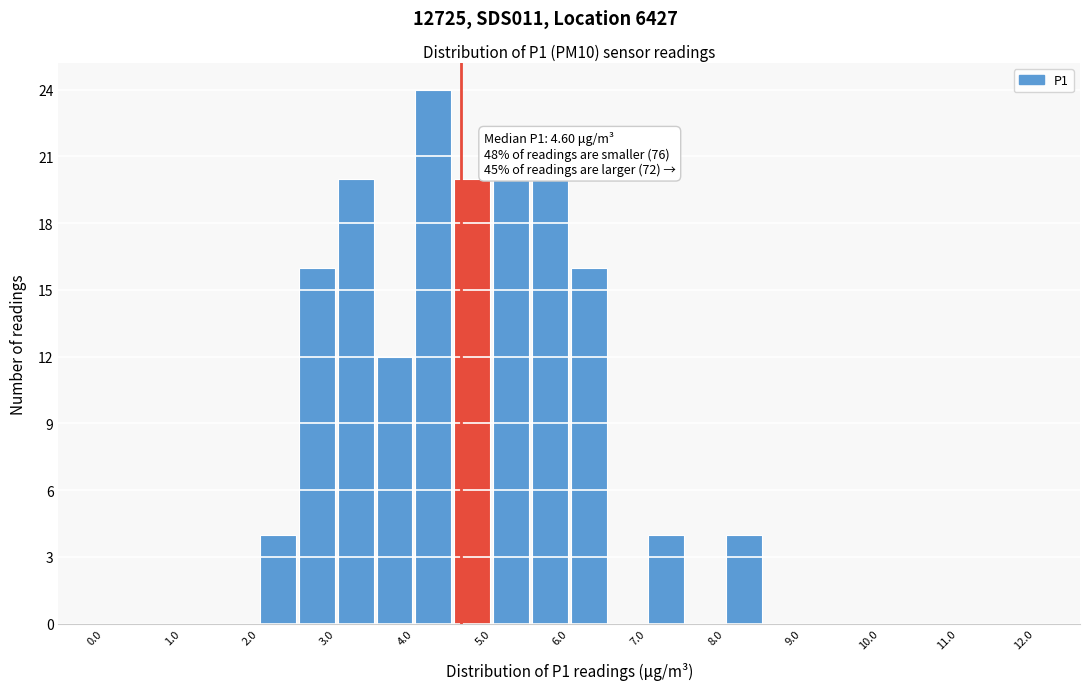

Which range on the x-axis has the tallest bar?

4.0 to 4.5